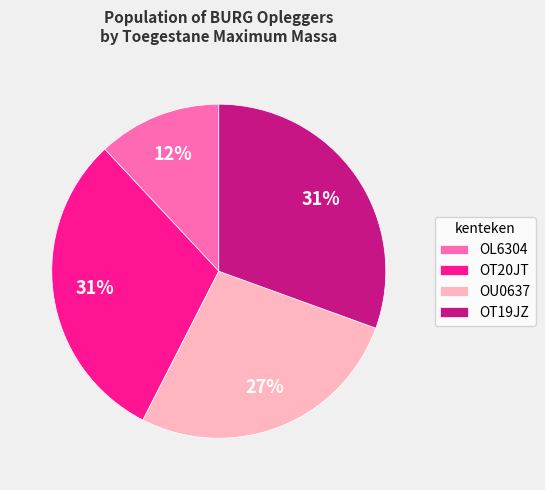

Does any single category account for the majority?

No